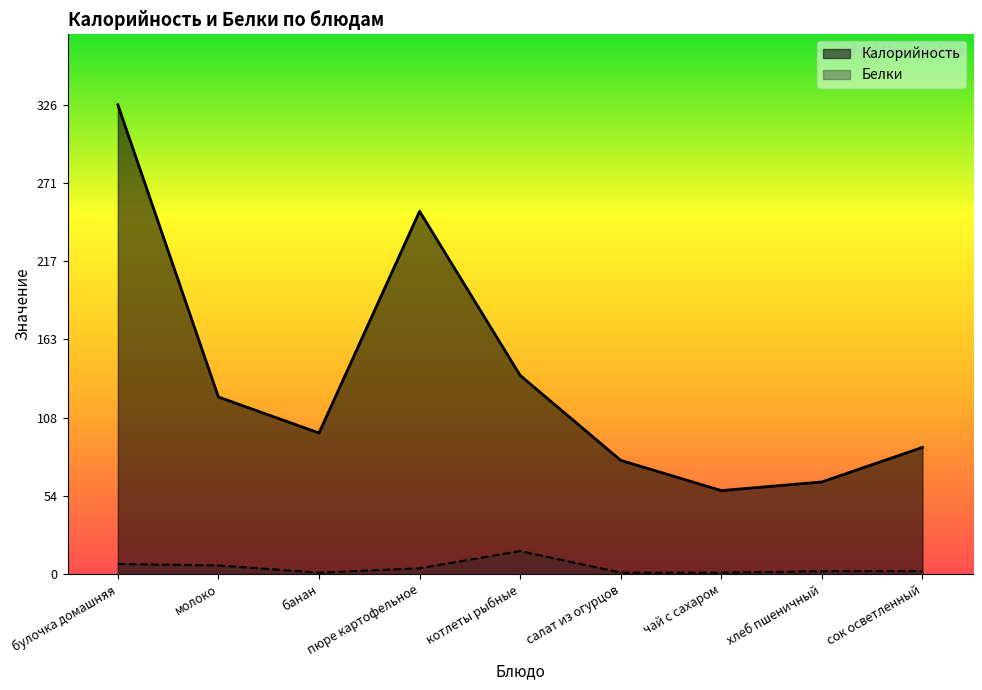

What is the label of the 1st point from the left?

булочка домашняя